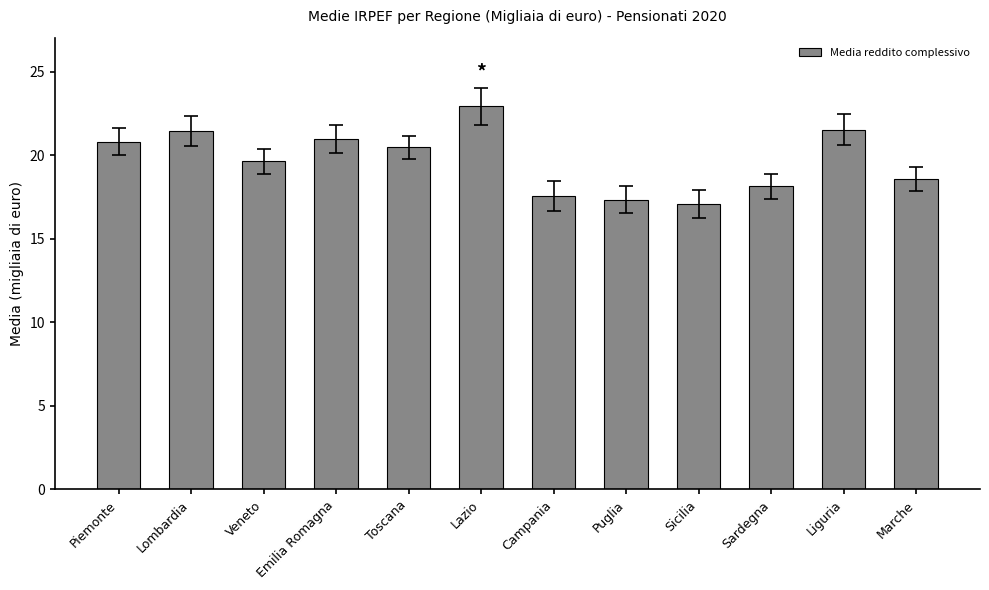

What is the difference between the maximum and minimum values?

5.9